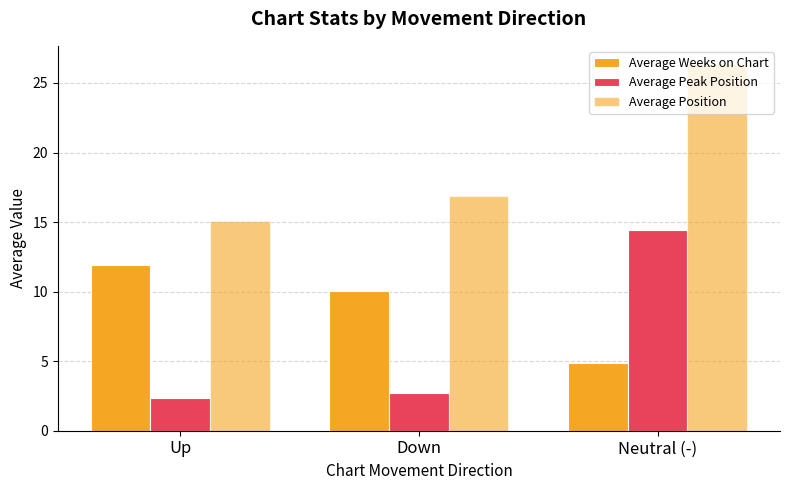

At Neutral (-), list the series in order from largest to smallest.

Average Position, Average Peak Position, Average Weeks on Chart